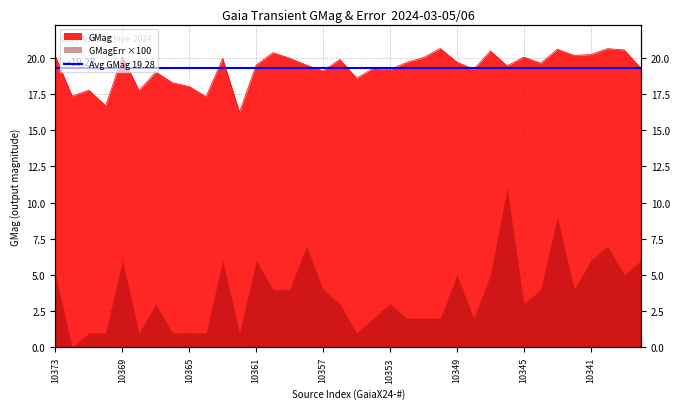

At which category does the data reach its first local valley?

10372